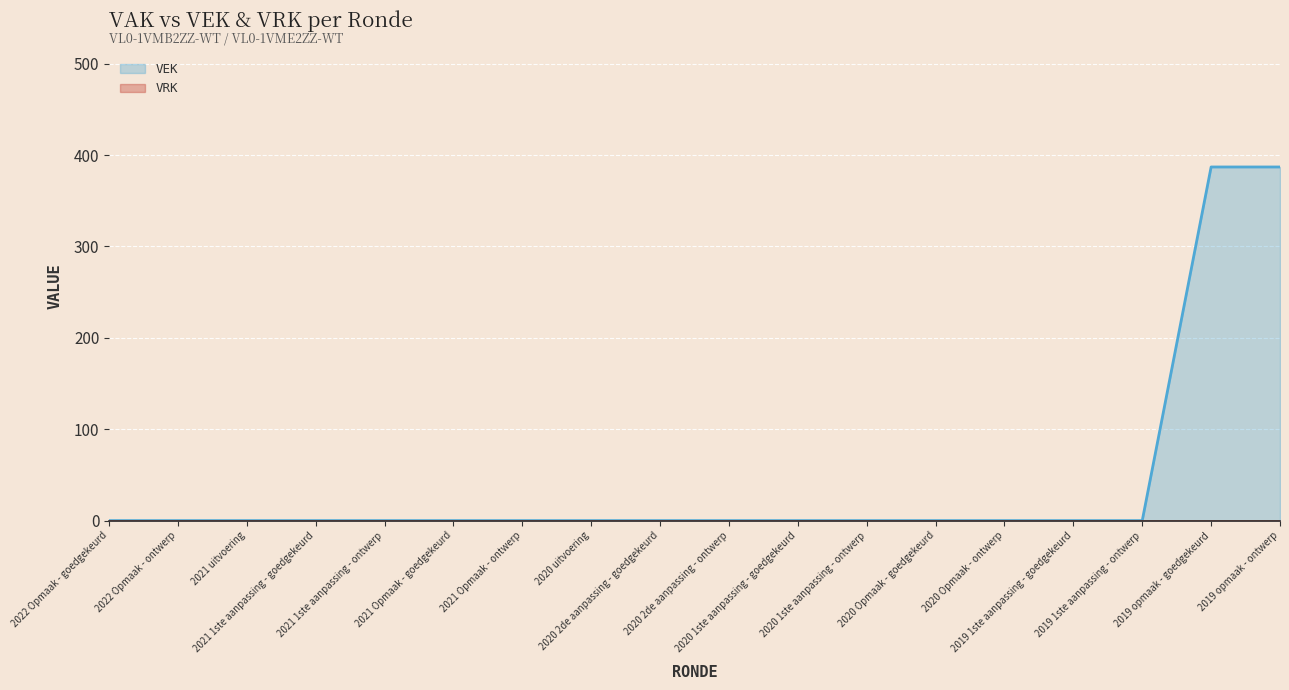

At how many categories does at least one series exceed 164?

2